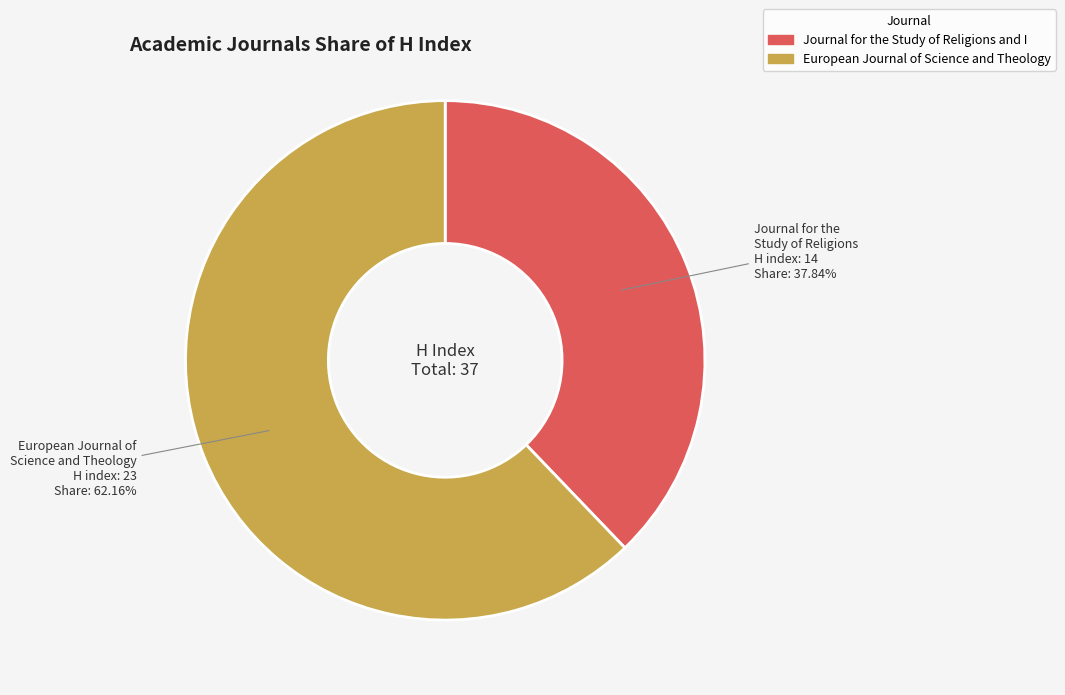

Does any single category account for the majority?

Yes